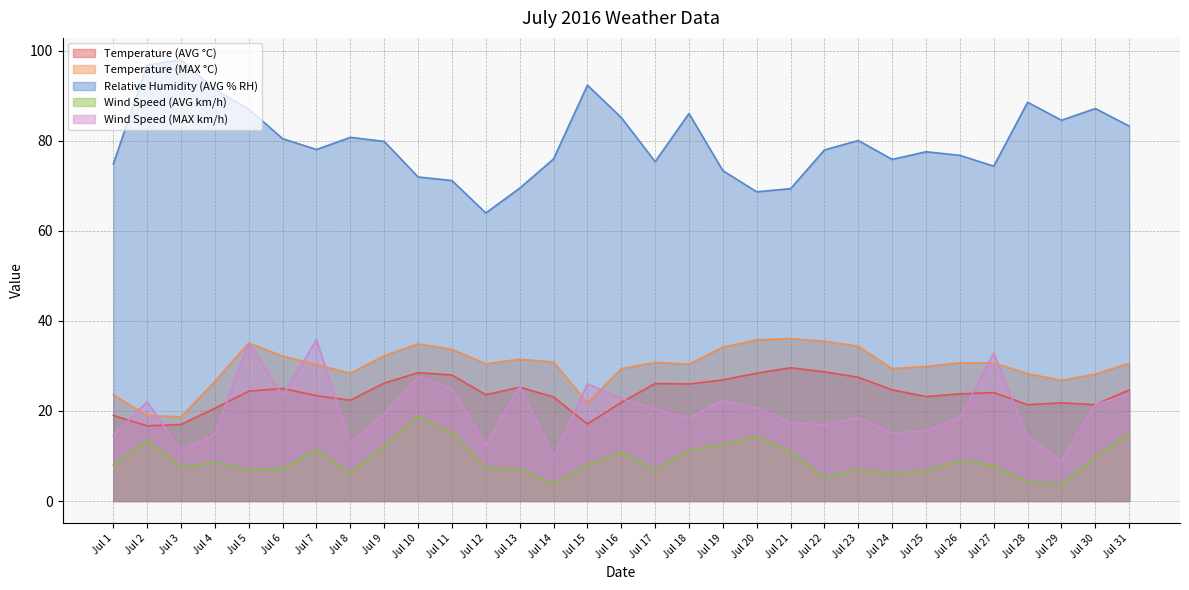

The Relative Humidity (AVG % RH) series shows 80.1 at Jul 23. True or false?

True